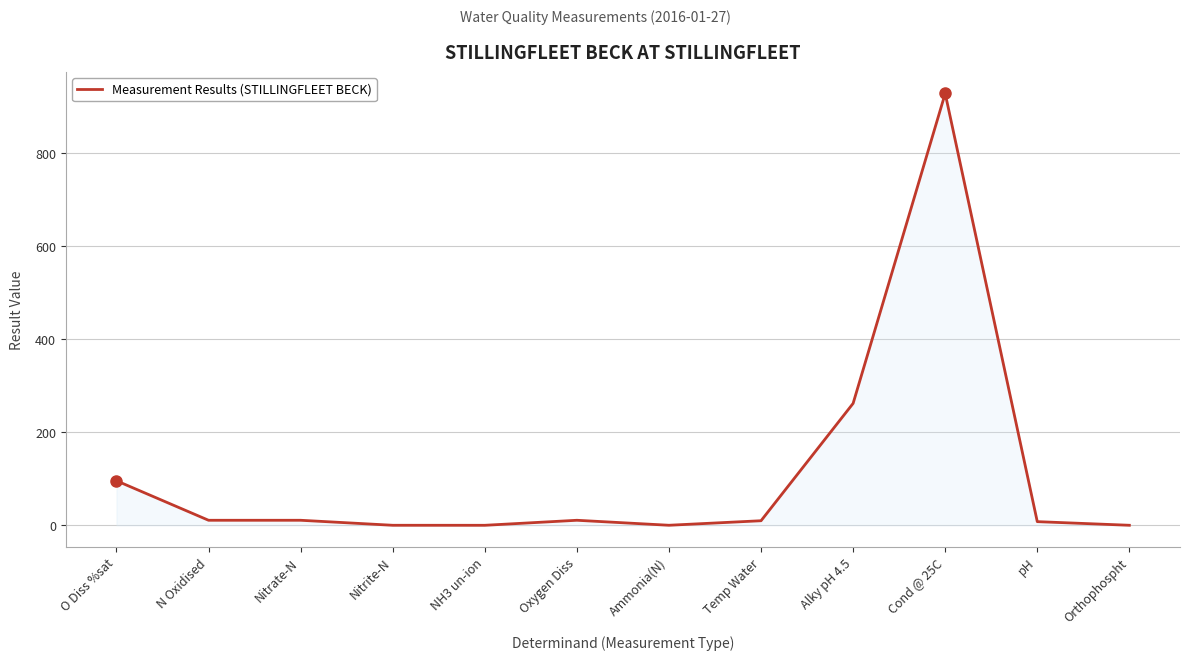

Which category has the highest value across all series?

Cond @ 25C